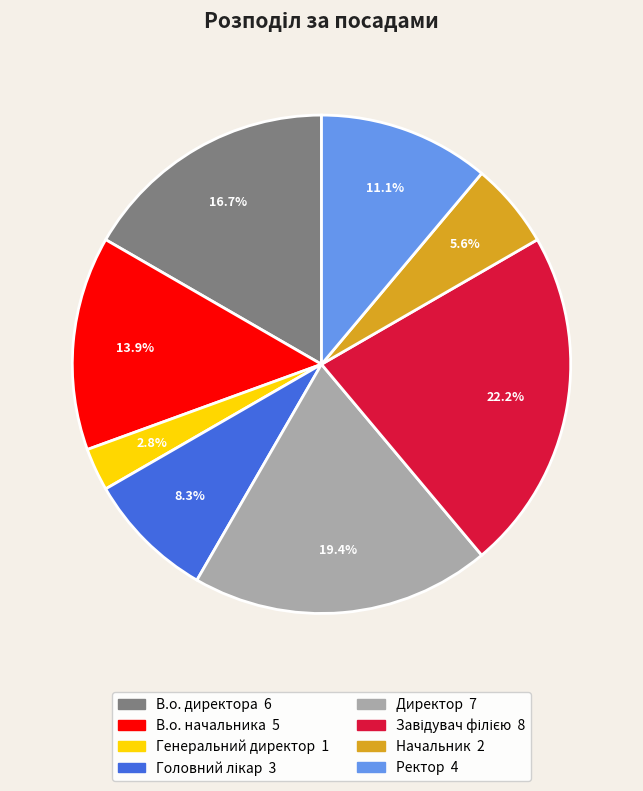

Count the number of slices in the pie.

8